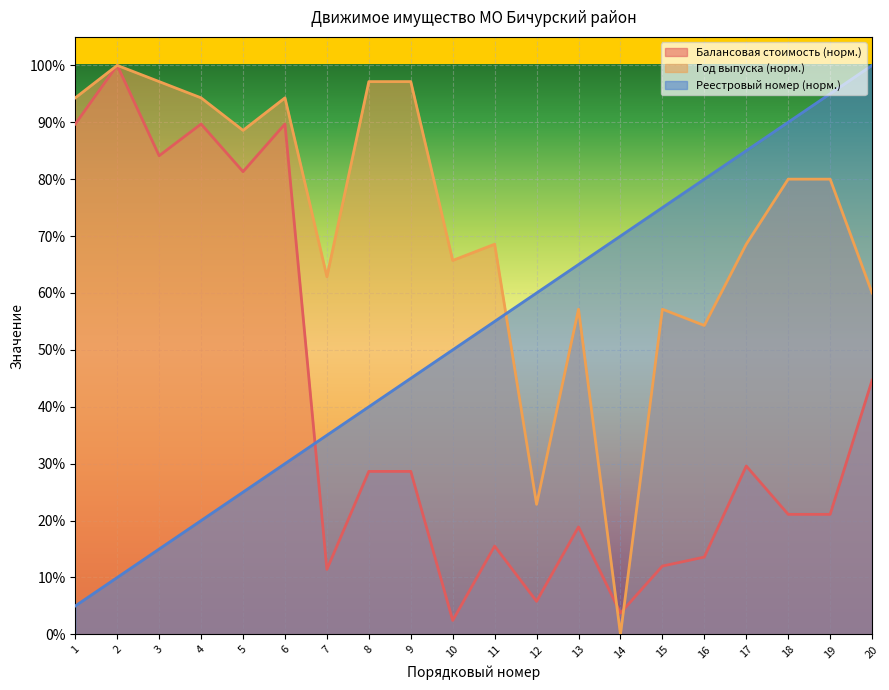

Which has a higher value, 13 or 11?

13